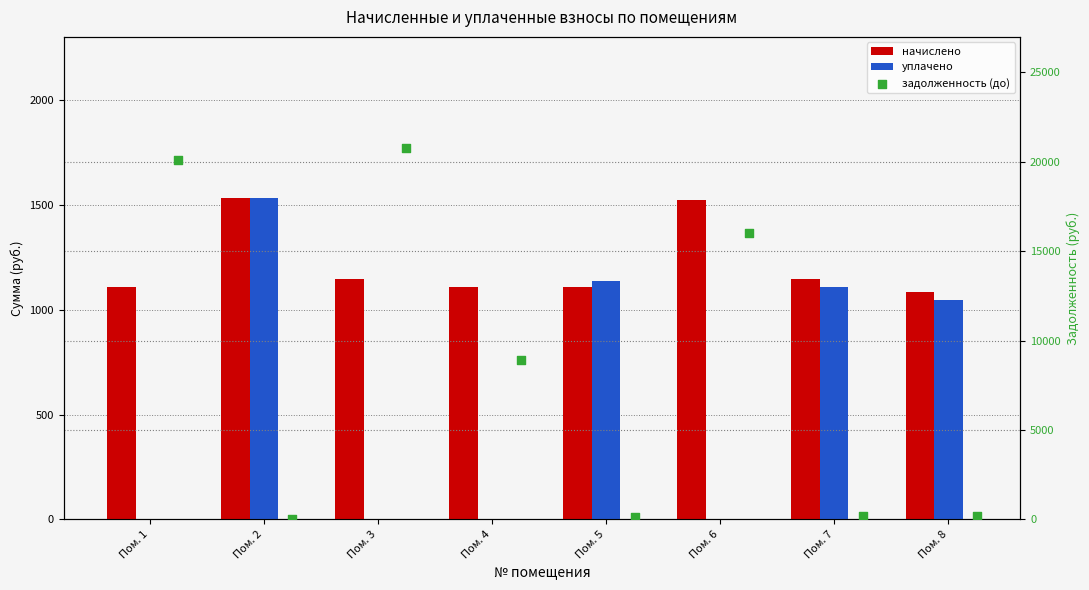

Which series has the largest Y range (max minus min)?

задолженность (до)